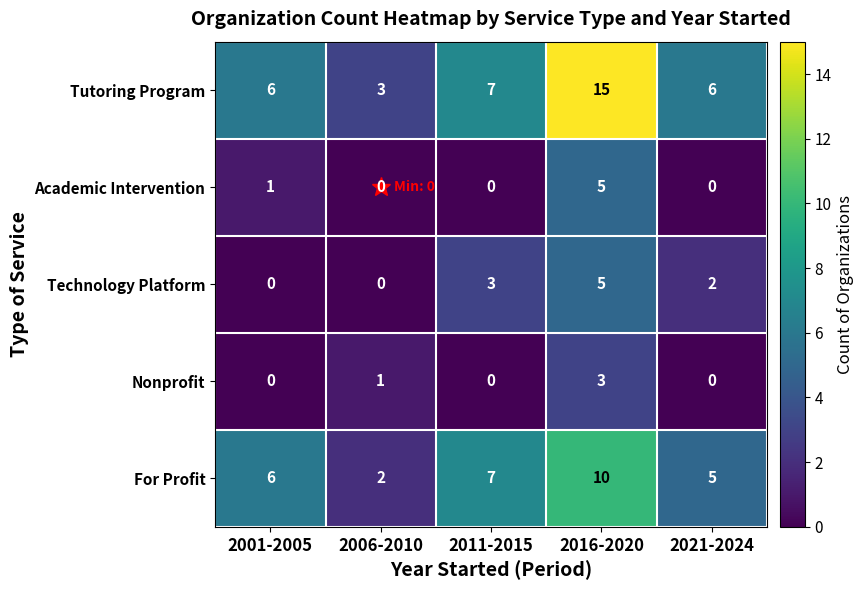

What is the minimum value for Tutoring Program?

3